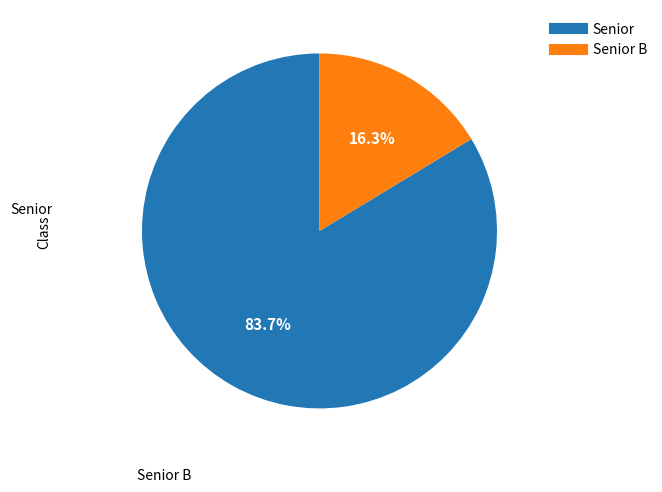

To the nearest percent, what is the difference between the largest and smallest slice percentages?

67%